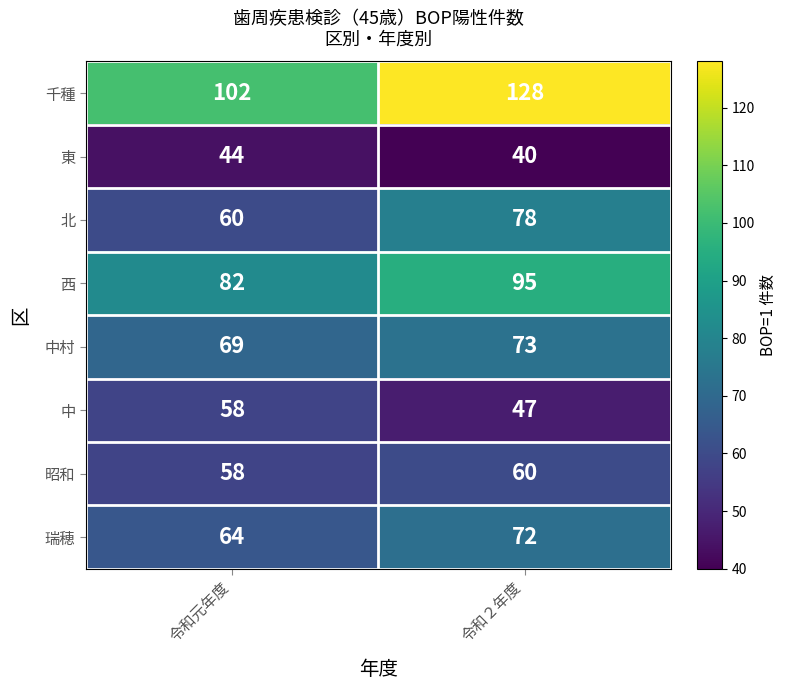

List the series in order of their peak value, highest first.

千種, 西, 北, 中村, 瑞穂, 昭和, 中, 東